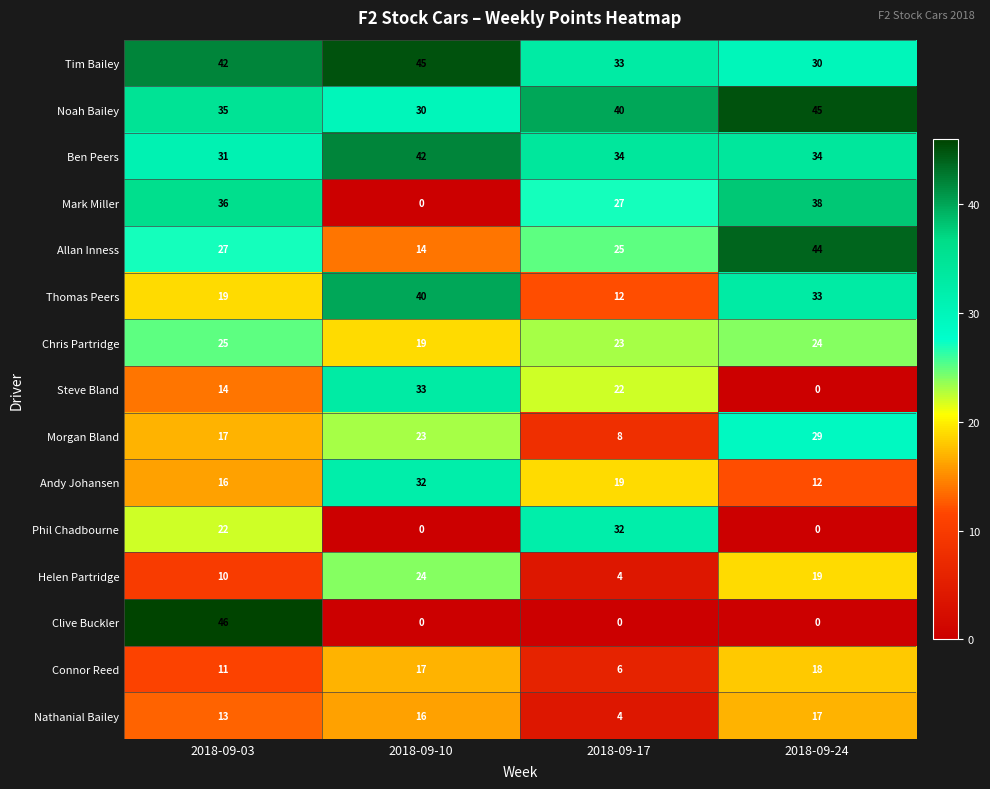

What is the highest value of the Helen Partridge series?

24